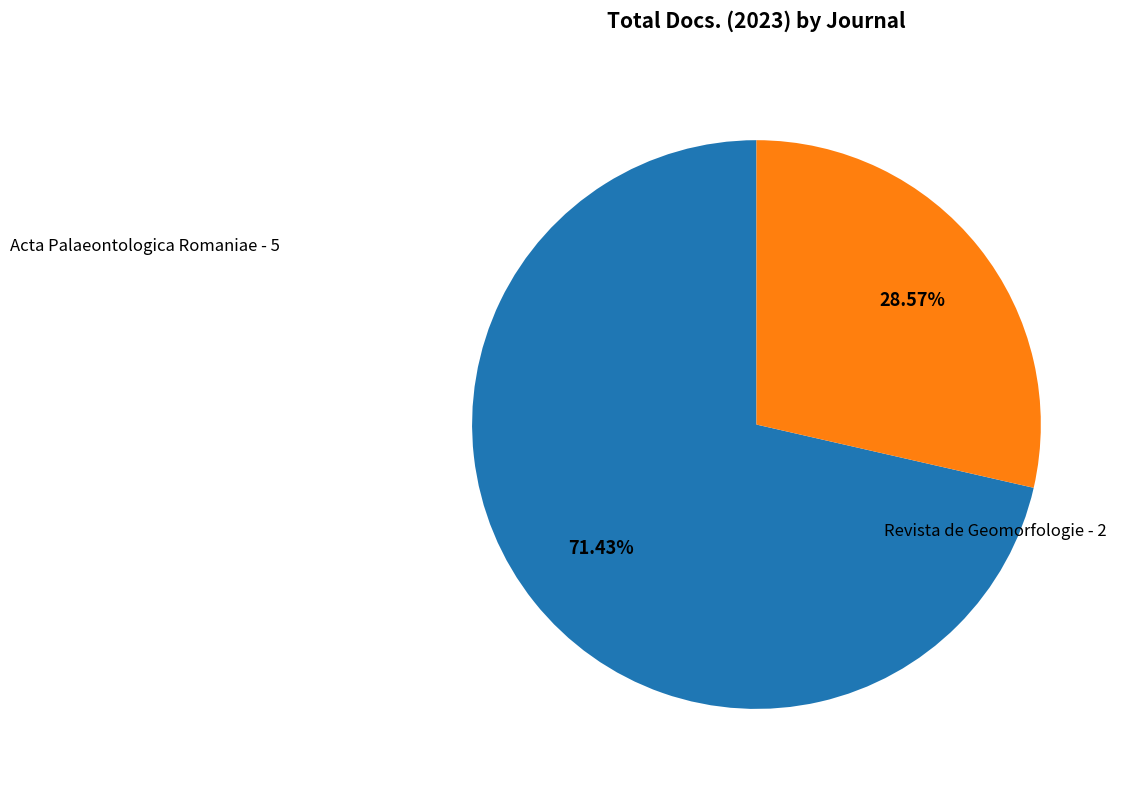

Is there any slice that represents more than half of the pie?

Yes